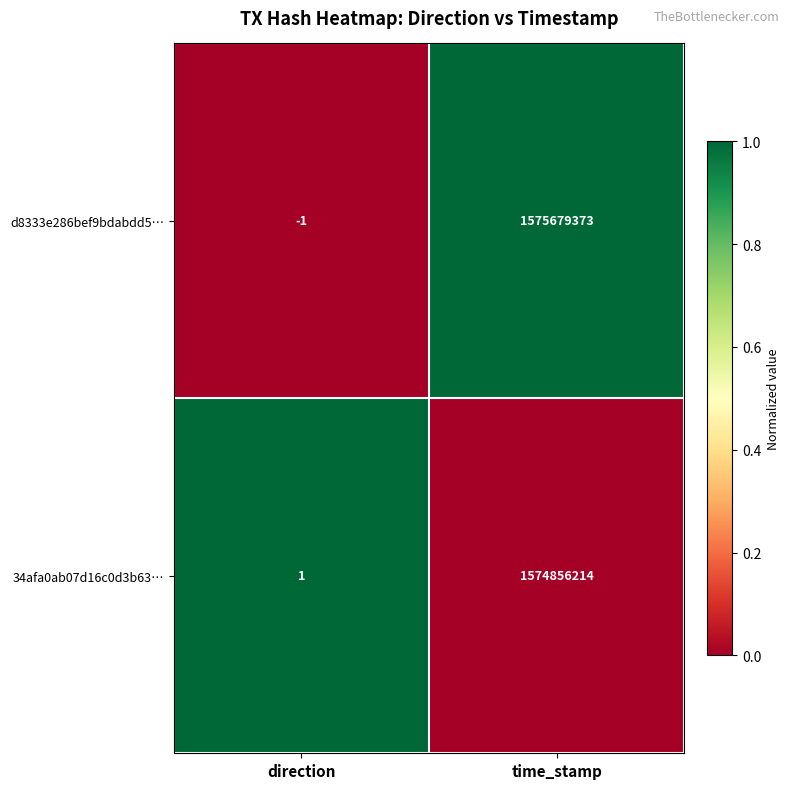

What is the spread (max minus min) of values at direction?

2